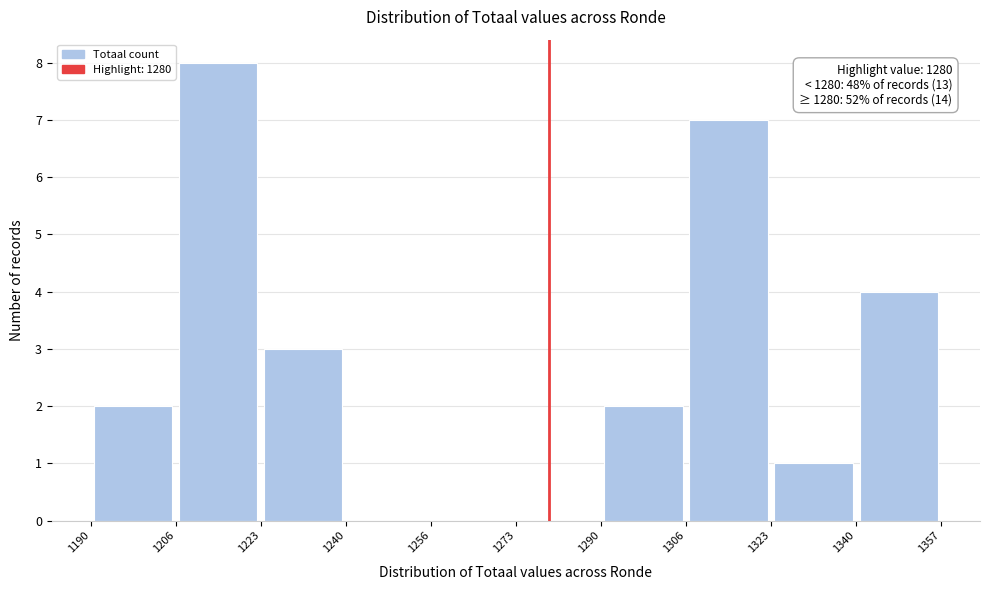

Which range on the x-axis has the tallest bar?

1206 to 1223